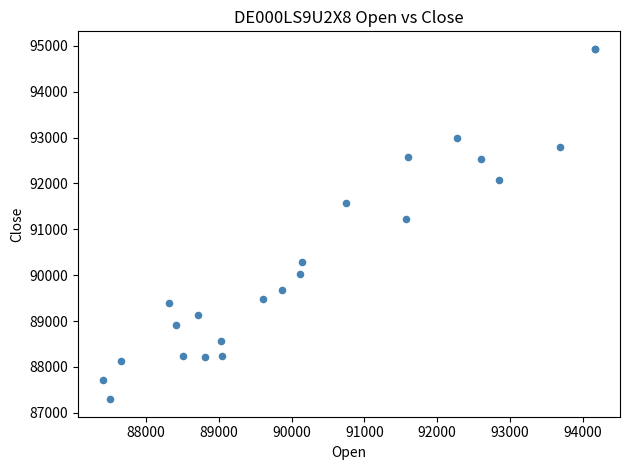

What Y value in the scatter plot is closest to 91114?

91225